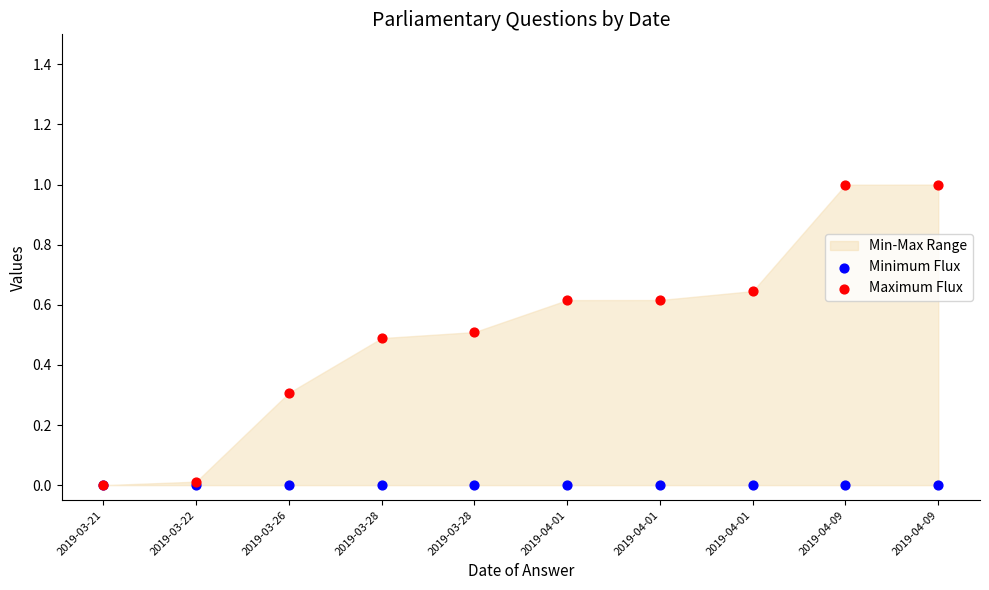

Which series contains the lowest Y value?

Minimum Flux